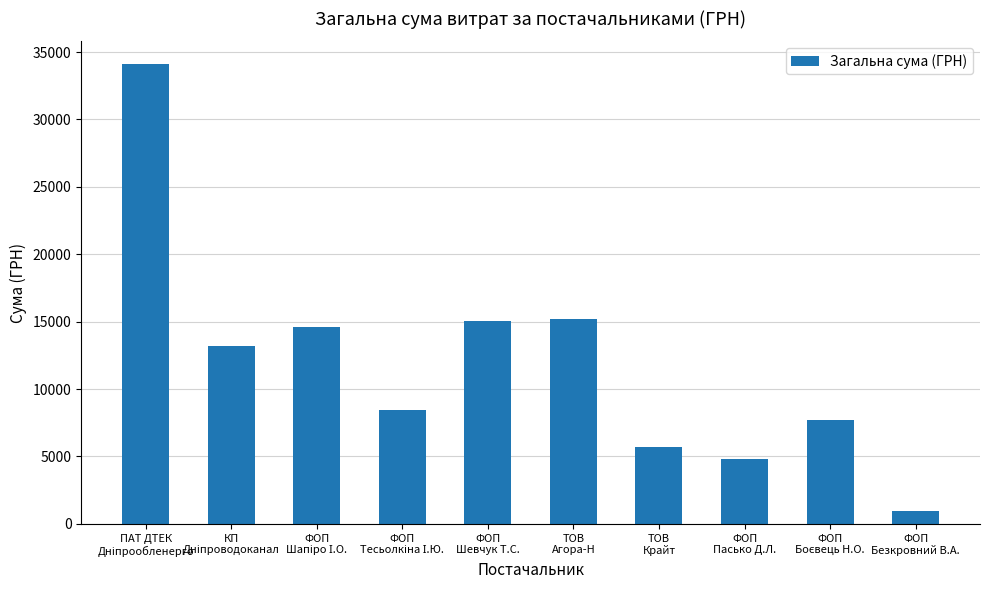

What is the greatest value displayed?

34086.8